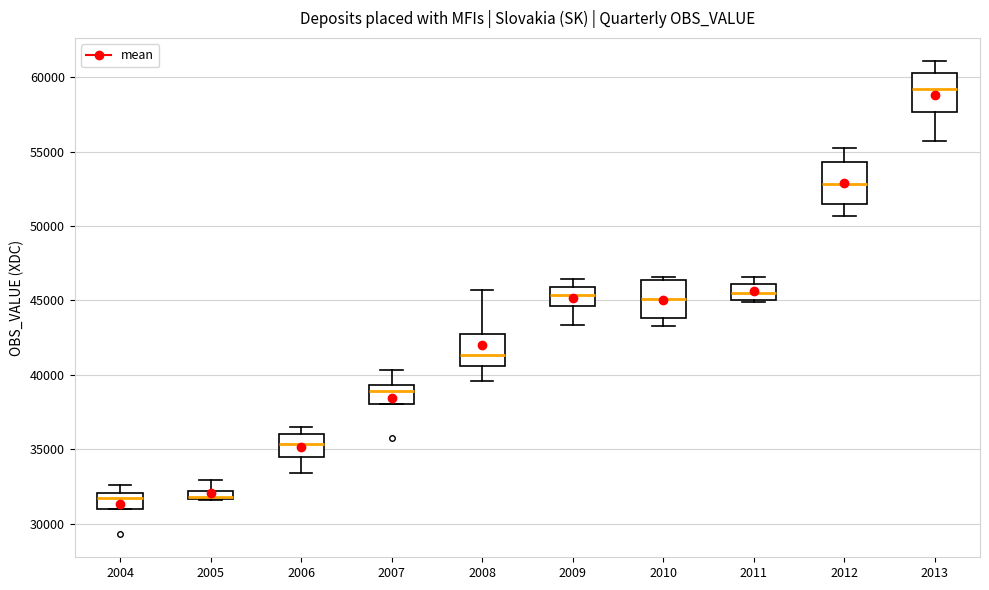

Where is the lower edge of the box at x = 2007 on the y-axis? The values are not printed on the chart, so give them approximately, as read against the axis.

38000